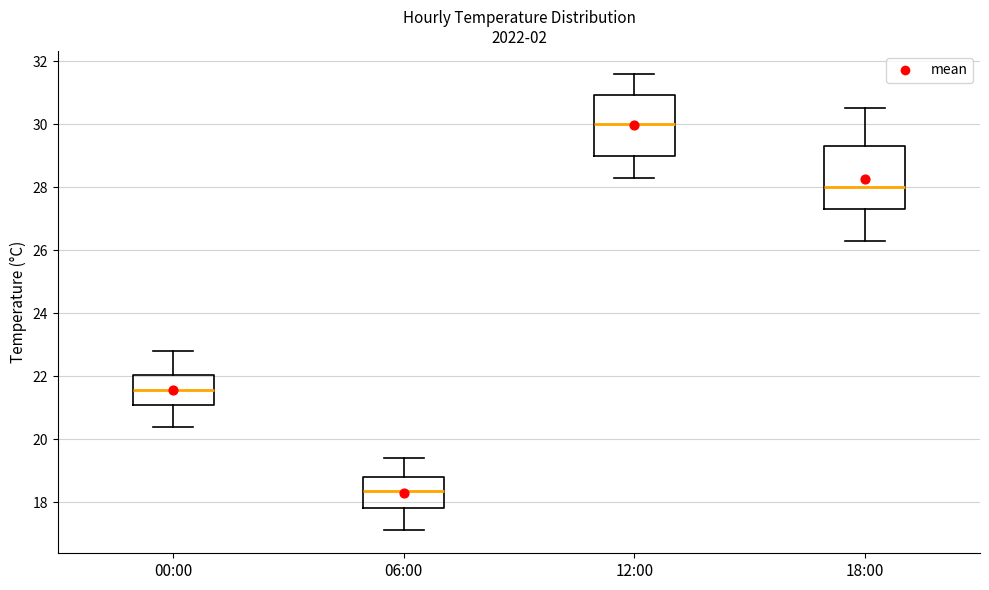

Reading left to right, read every box against the y-axis: the position of its median line, the range the box covers, and the ends of its whiskers. The values are not printed on the chart, so give them approximately, as read against the axis.

00:00: median 21.6, box 21.0 to 22.0, whiskers 20.4 to 22.8
06:00: median 18.4, box 17.8 to 18.8, whiskers 17.2 to 19.4
12:00: median 30.0, box 29.0 to 31.0, whiskers 28.4 to 31.6
18:00: median 28.0, box 27.4 to 29.4, whiskers 26.4 to 30.6